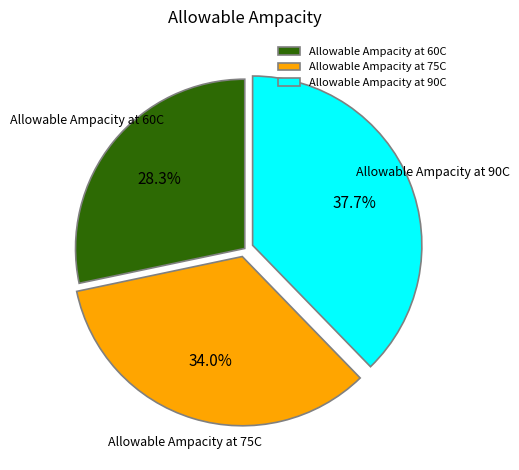

How many segments does this pie chart have?

3